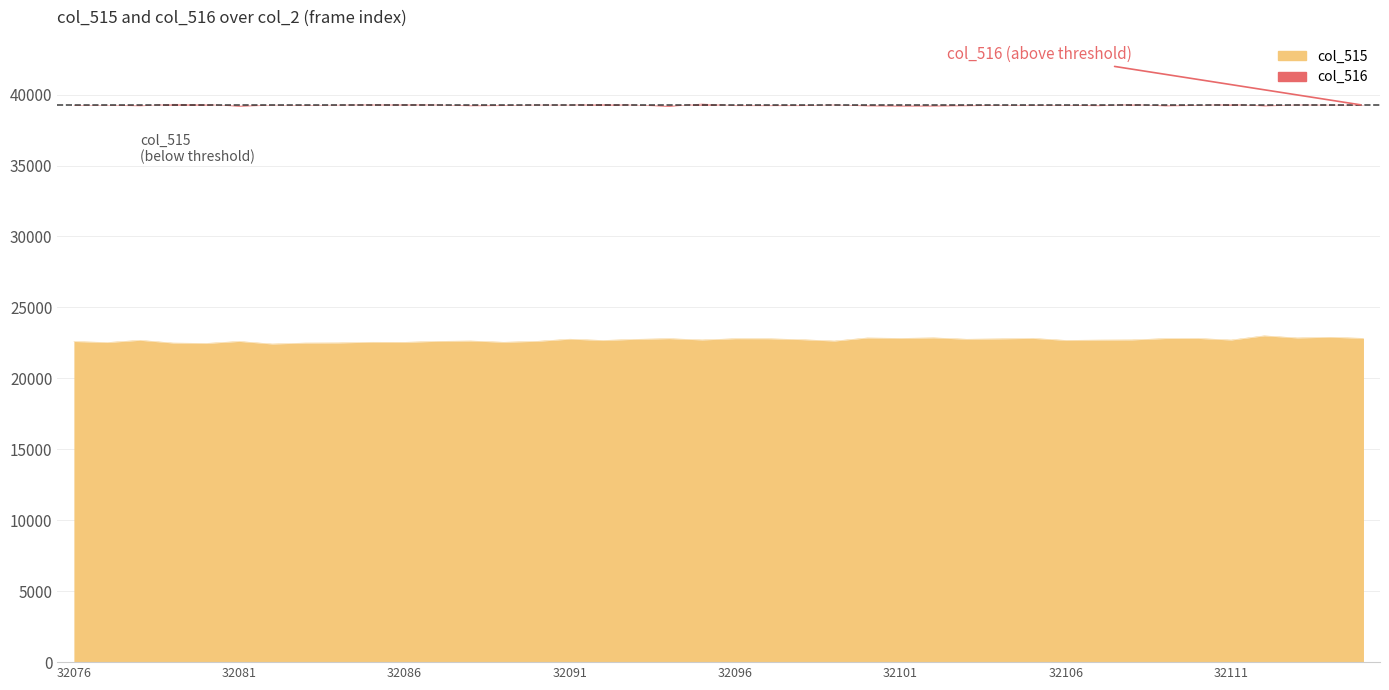

List the series in order of their peak value, highest first.

col_516, col_515